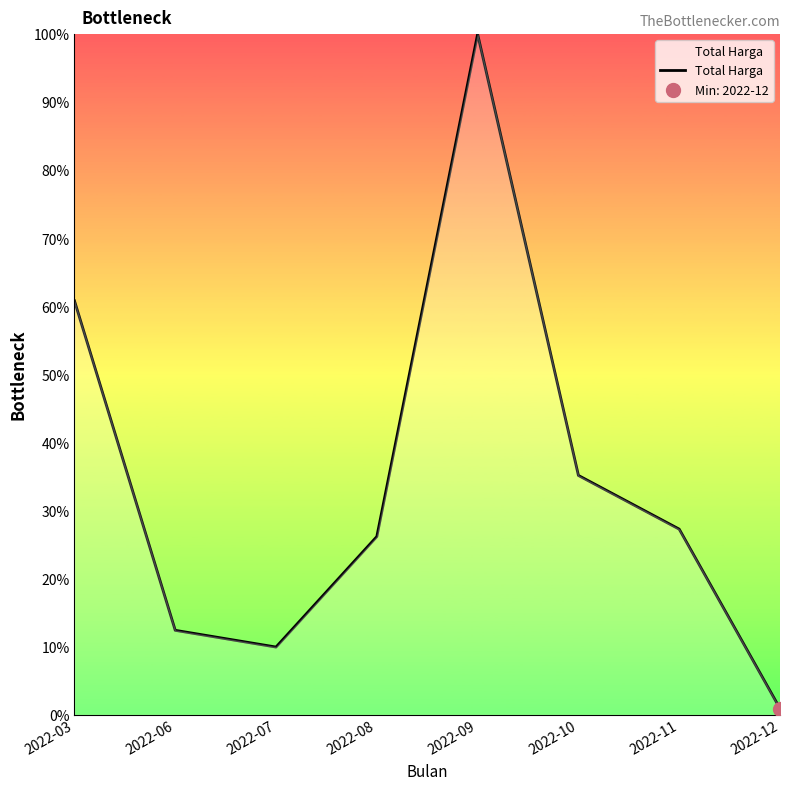

Count the number of data series in this chart.

1